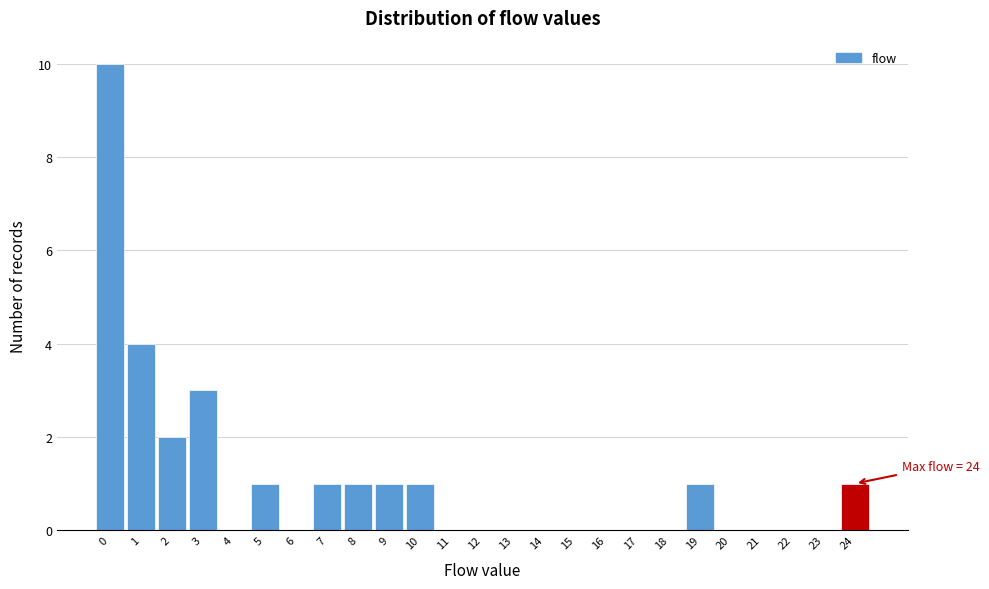

Over which range of the x-axis is the bar tallest?

-0.5 to 0.5